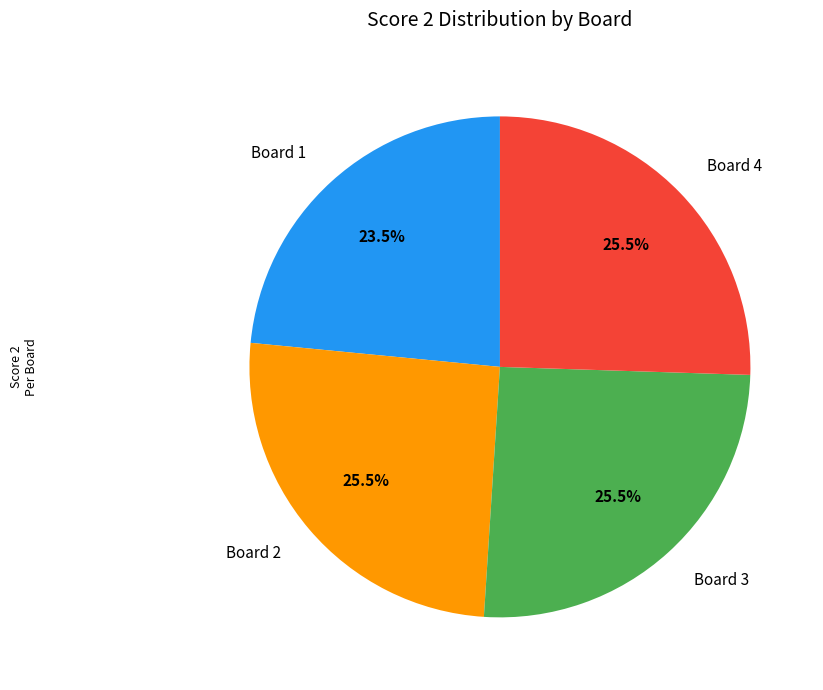

Which category has the smallest portion of the pie?

Board 1